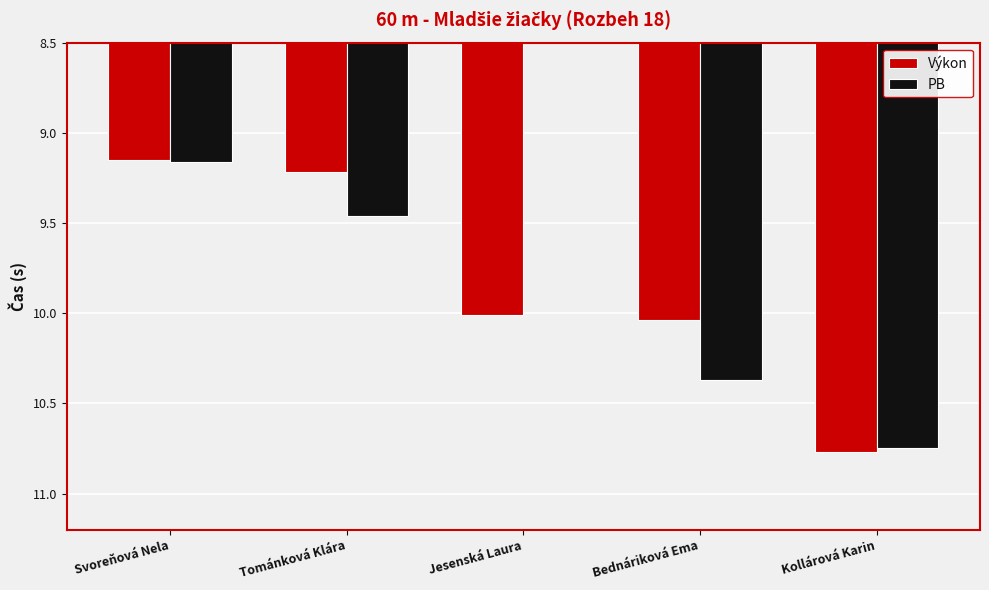

Which series has the widest spread of values?

Výkon